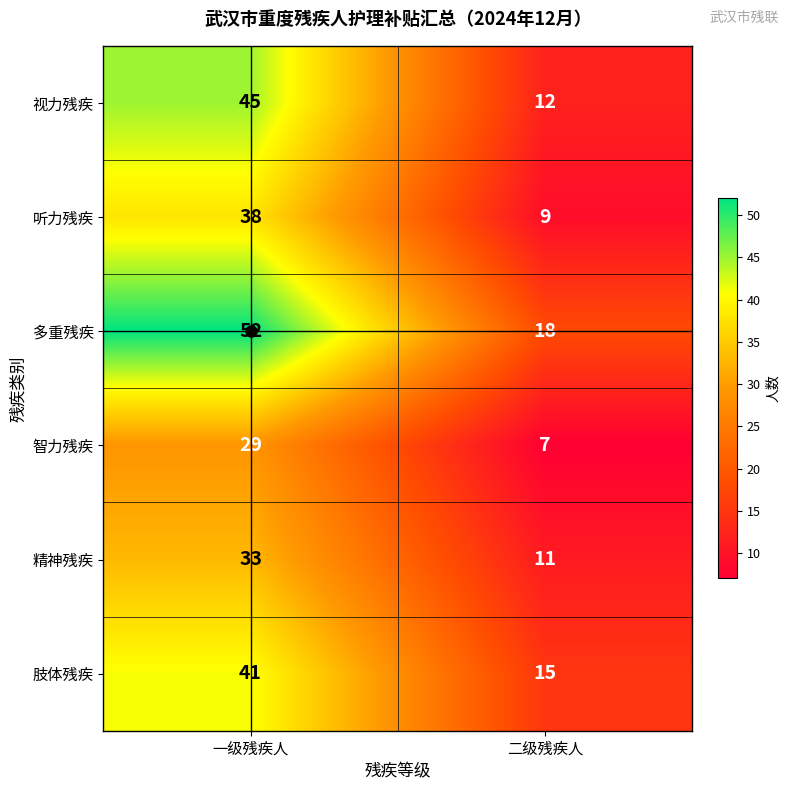

The 多重残疾 series shows 18 at 二级残疾人. True or false?

True